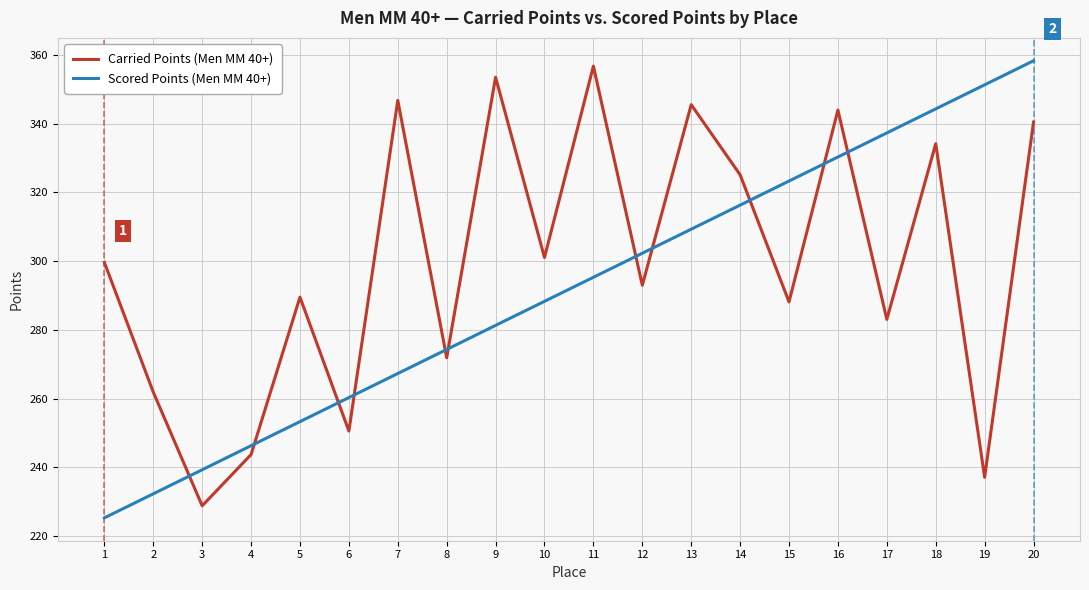

What are all the series names shown in the legend?

Carried Points (Men MM 40+), Scored Points (Men MM 40+)